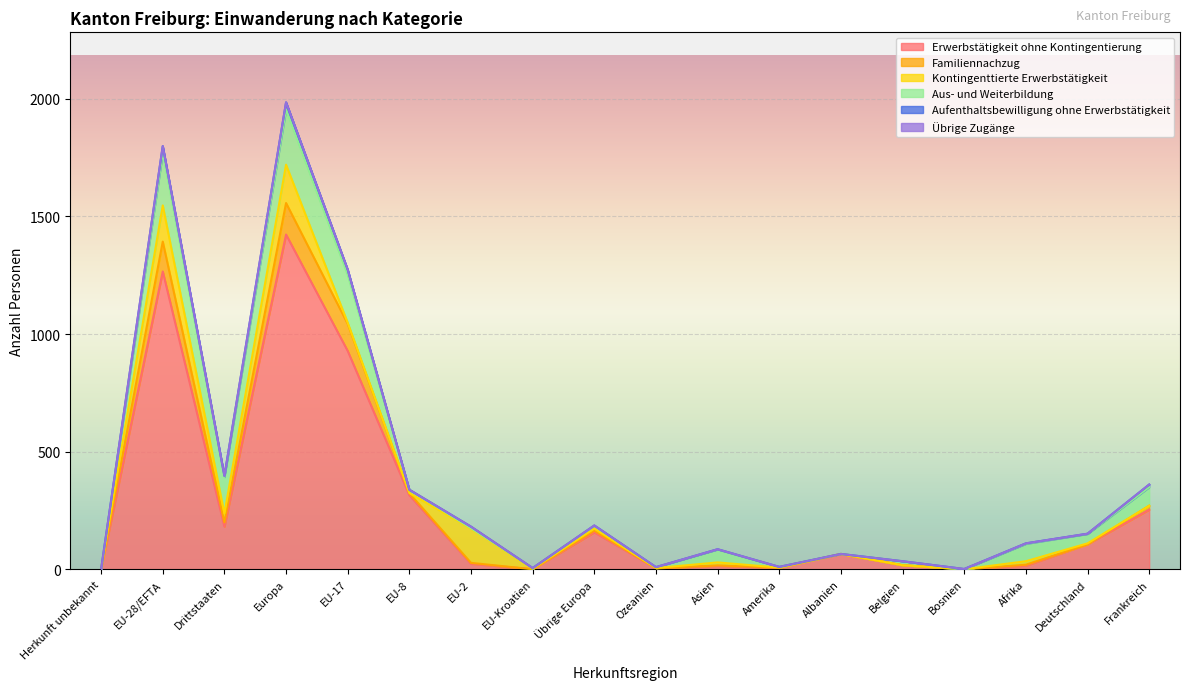

List the series in order of their peak value, highest first.

Erwerbstätigkeit ohne Kontingentierung, Aus- und Weiterbildung, Kontingenttierte Erwerbstätigkeit, Familiennachzug, Aufenthaltsbewilligung ohne Erwerbstätigkeit, Übrige Zugänge